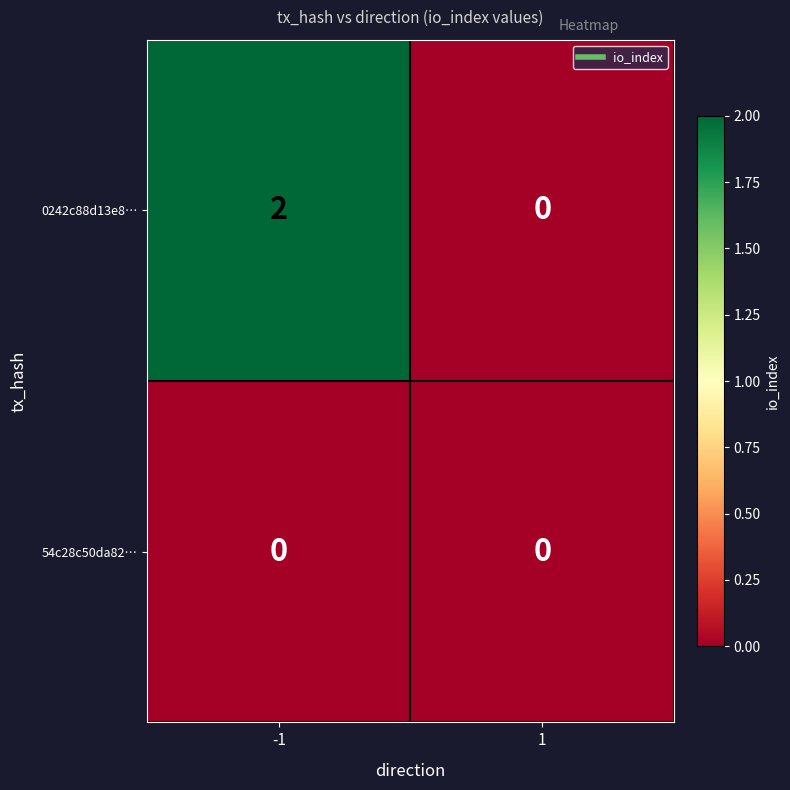

Which series has the widest spread of values?

0242c88d13e8…